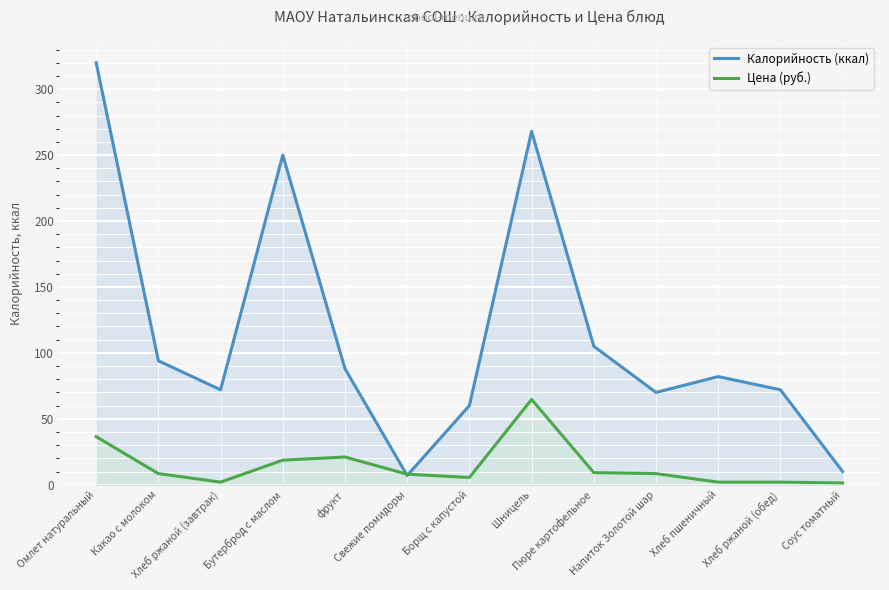

After their last crossing, which series has the higher values: Калорийность (ккал) or Цена (руб.)?

Калорийность (ккал)